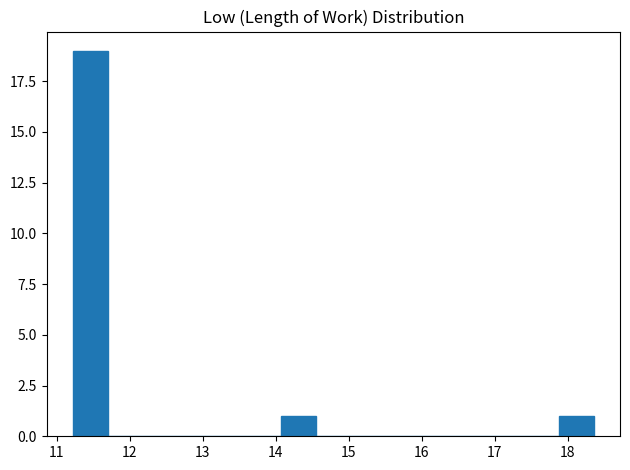

Reading left to right, list every bar in this chart as the range it spans on the x-axis followed by its height. Neither the bar edges nor the heights are printed on the chart, so give them approximately, as read against the axes.

11.2 to 11.7: 19
11.7 to 12.2: 0
12.2 to 12.6: 0
12.6 to 13.1: 0
13.1 to 13.6: 0
13.6 to 14.1: 0
14.1 to 14.6: 1
14.6 to 15.0: 0
15.0 to 15.5: 0
15.5 to 16.0: 0
16.0 to 16.5: 0
16.5 to 16.9: 0
16.9 to 17.4: 0
17.4 to 17.9: 0
17.9 to 18.4: 1